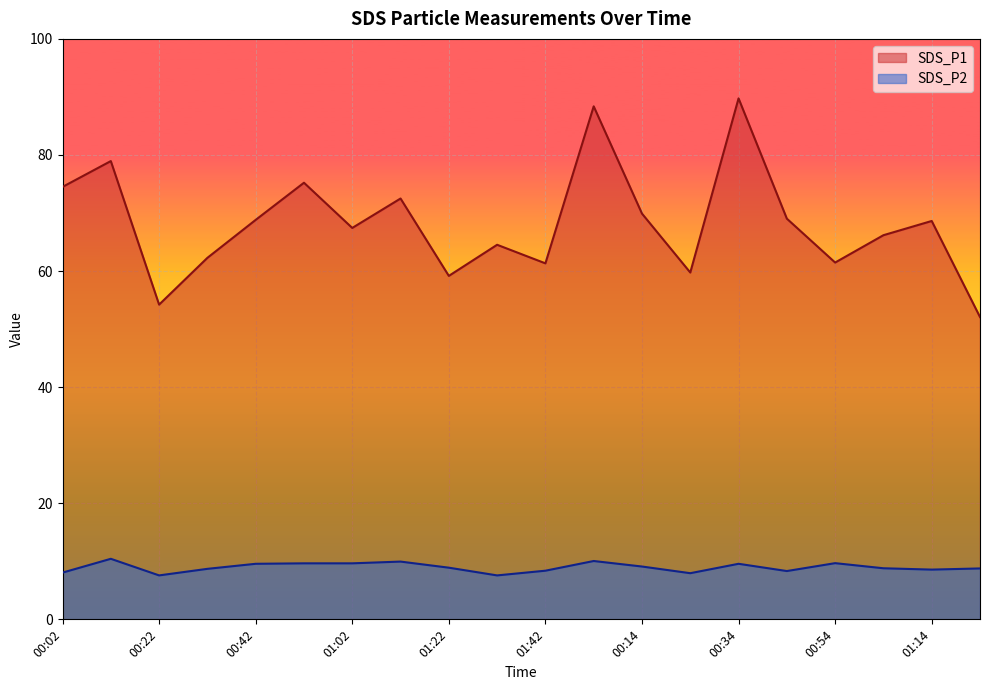

What is the sum of the SDS_P1 values at 01:04 and 01:14?

134.8